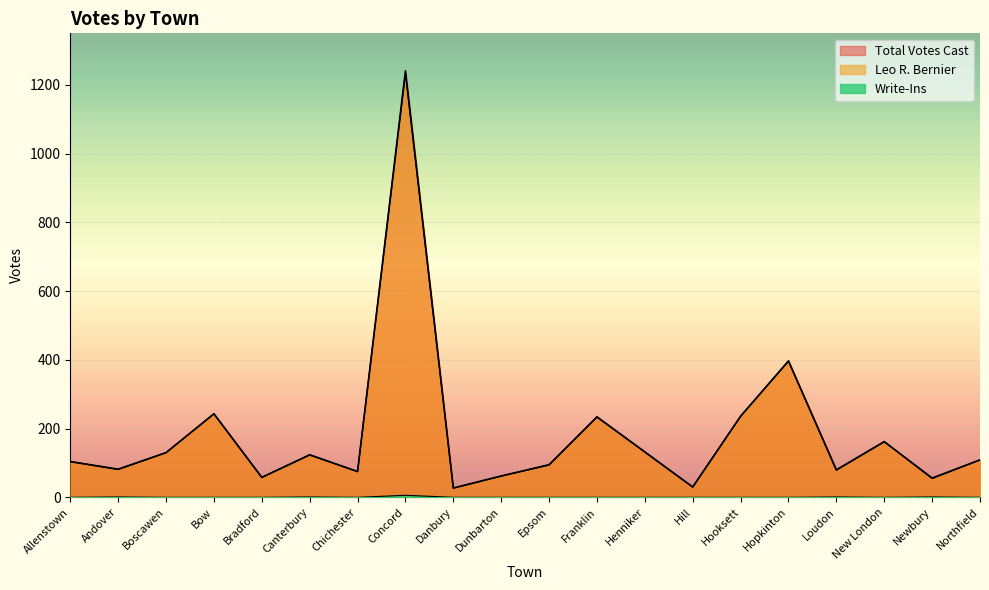

Which series has the largest range (max minus min)?

Total Votes Cast